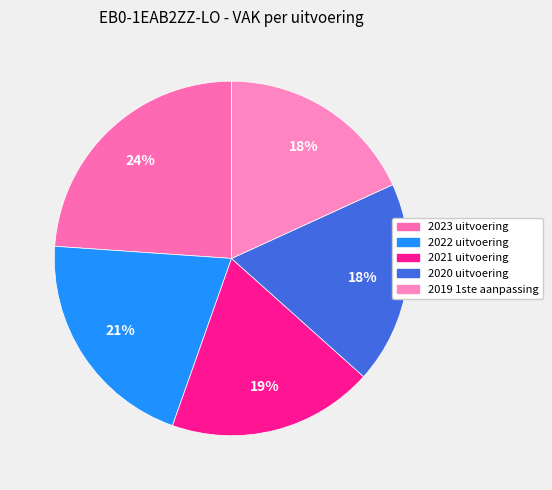

How much of the chart is everything except 2023 uitvoering?

76.1%